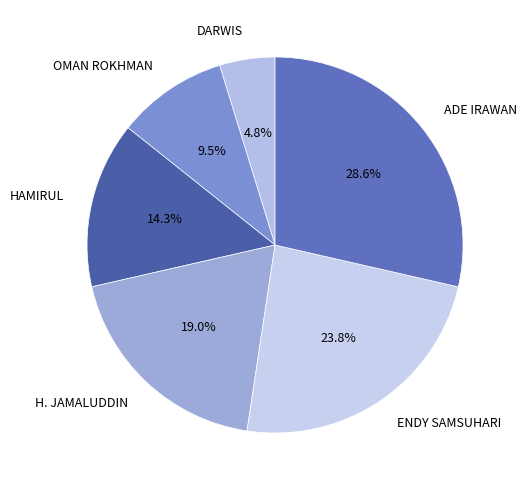

Does any single category account for the majority?

No